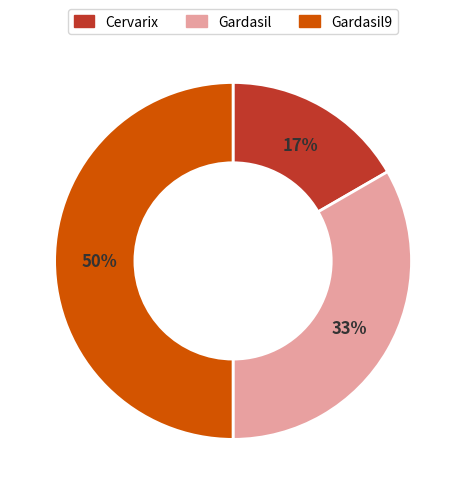

Is the sum of Gardasil and Gardasil9 greater than half?

Yes